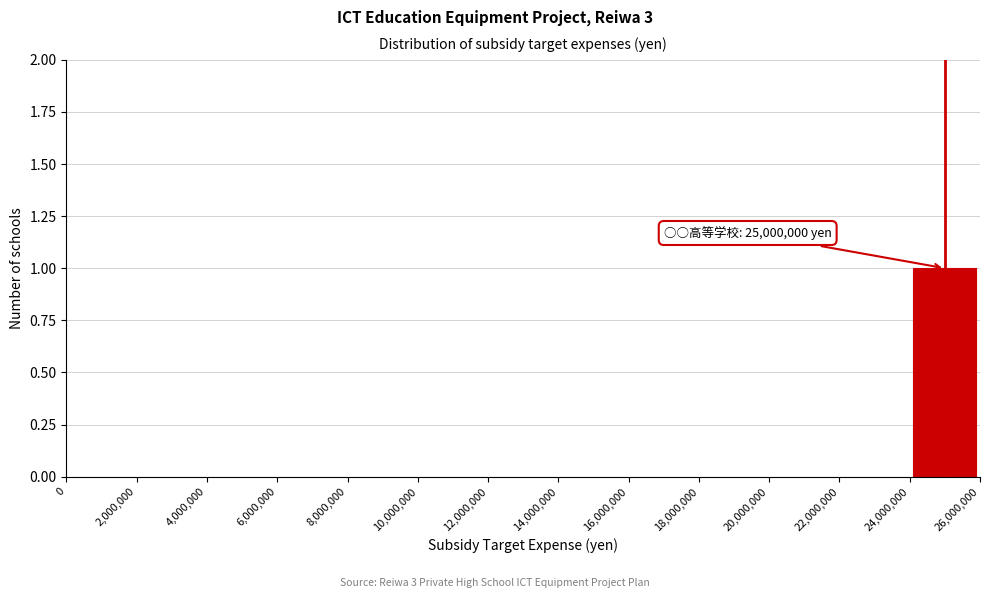

Over which range of the x-axis is the bar tallest?

24,000,000 to 26,000,000